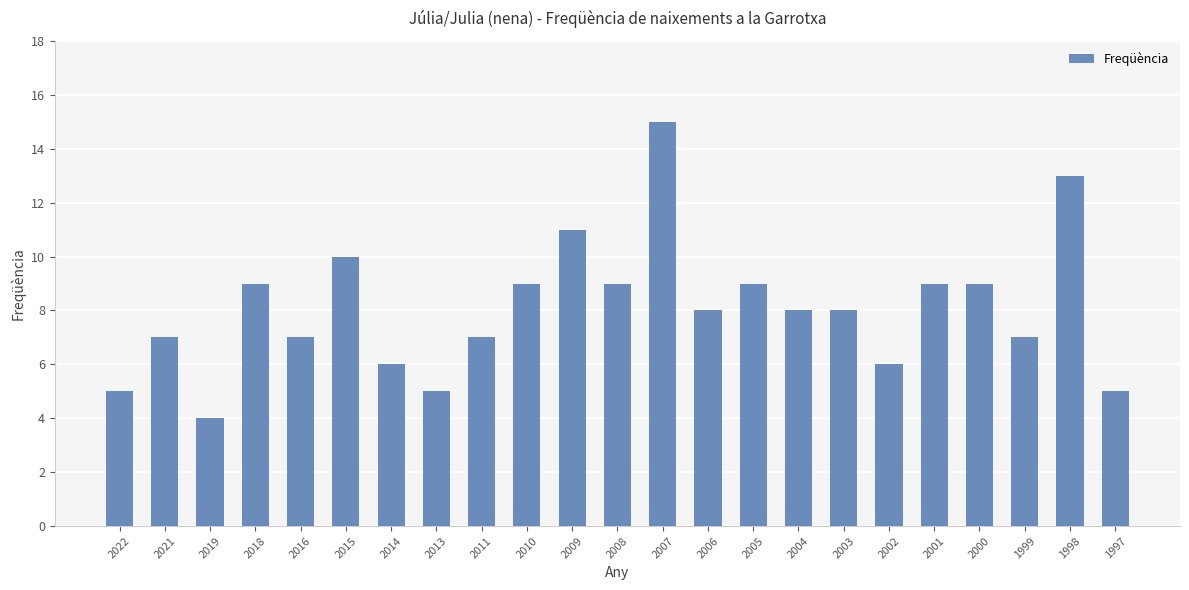

What is the change in value from 2021 to 2004?

+1